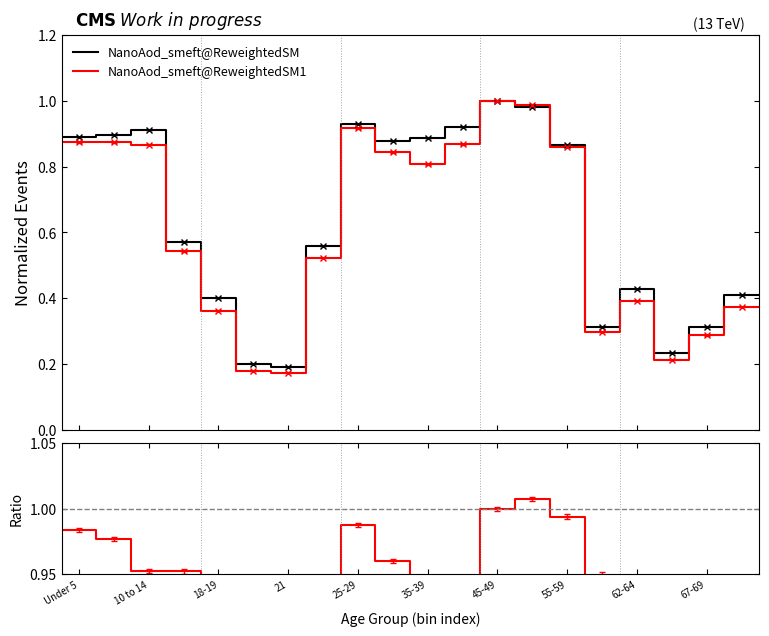

True or false: Ratio and NanoAod_smeft@ReweightedSM intersect in this chart.

False